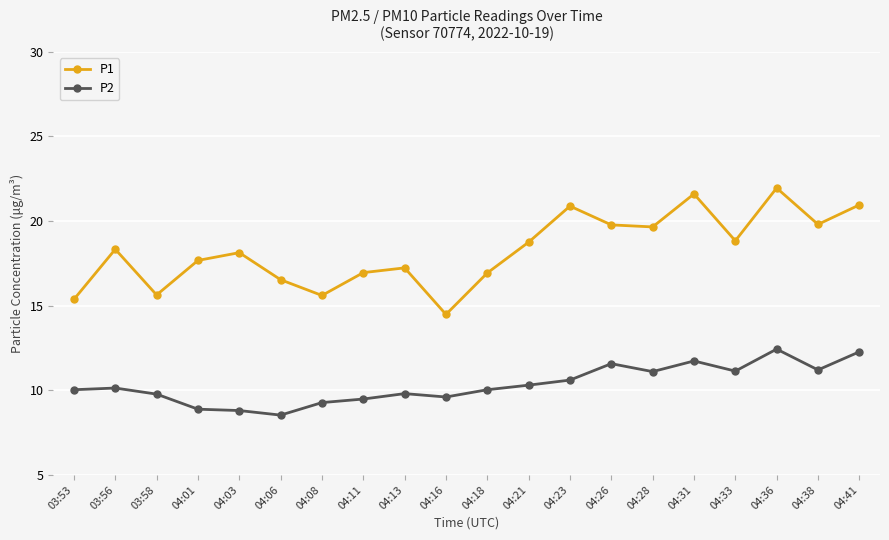

True or false: P2 and P1 intersect in this chart.

False